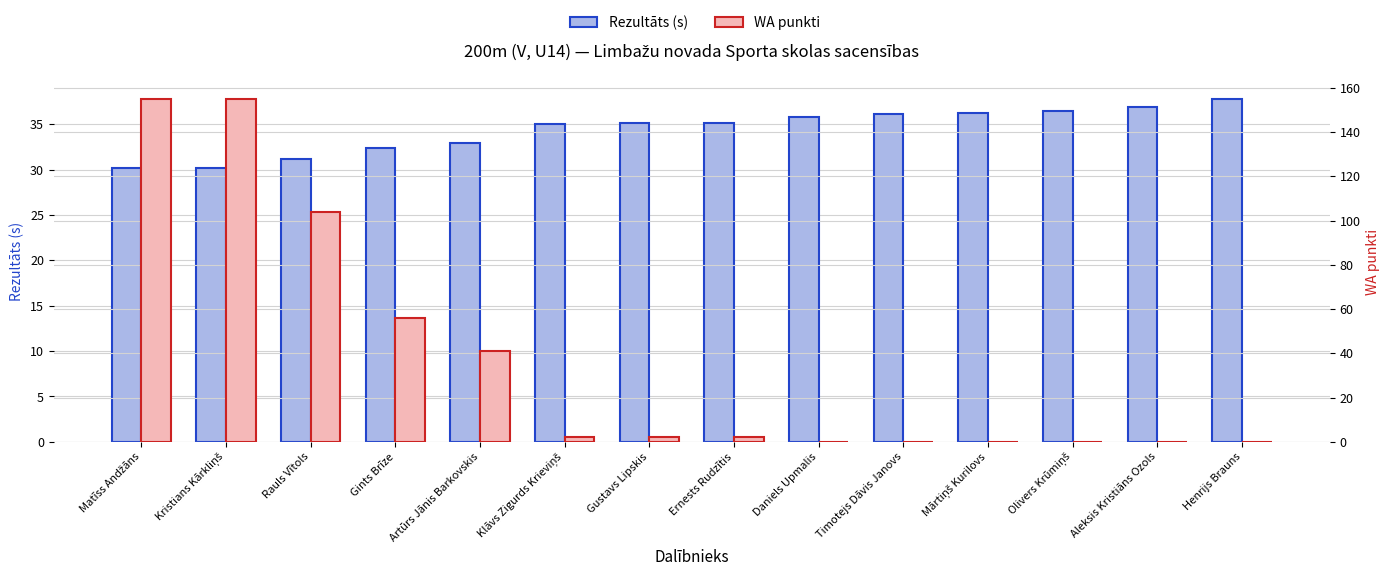

What is the value of the Rezultāts (s) bar at the 4th from the left?

32.4